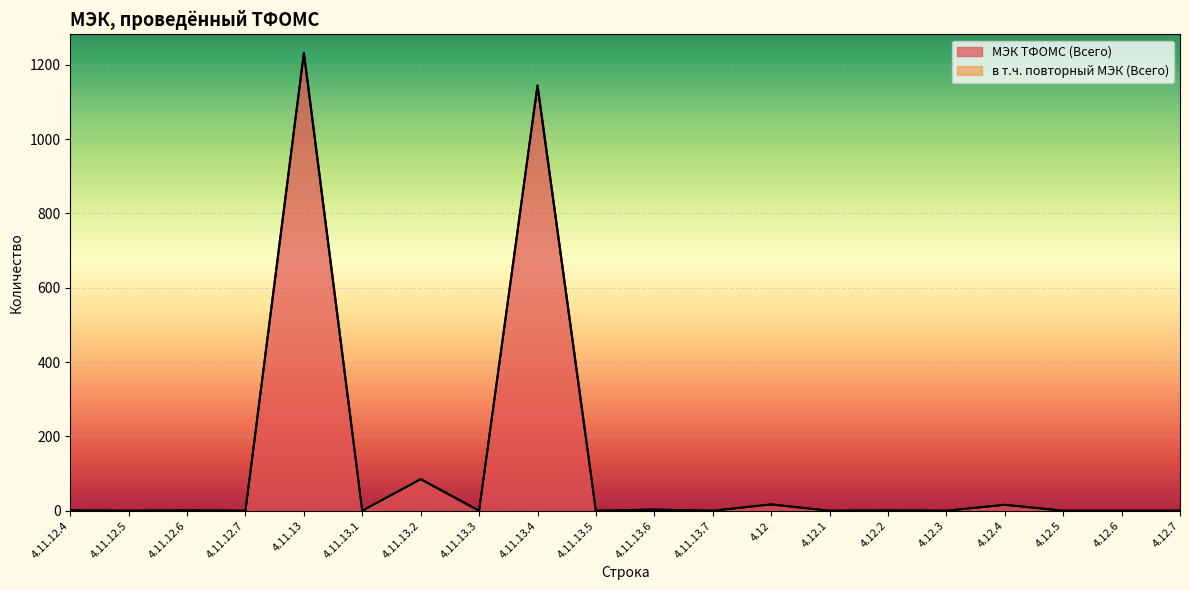

What is the label of the 7th point from the right?

4.12.1